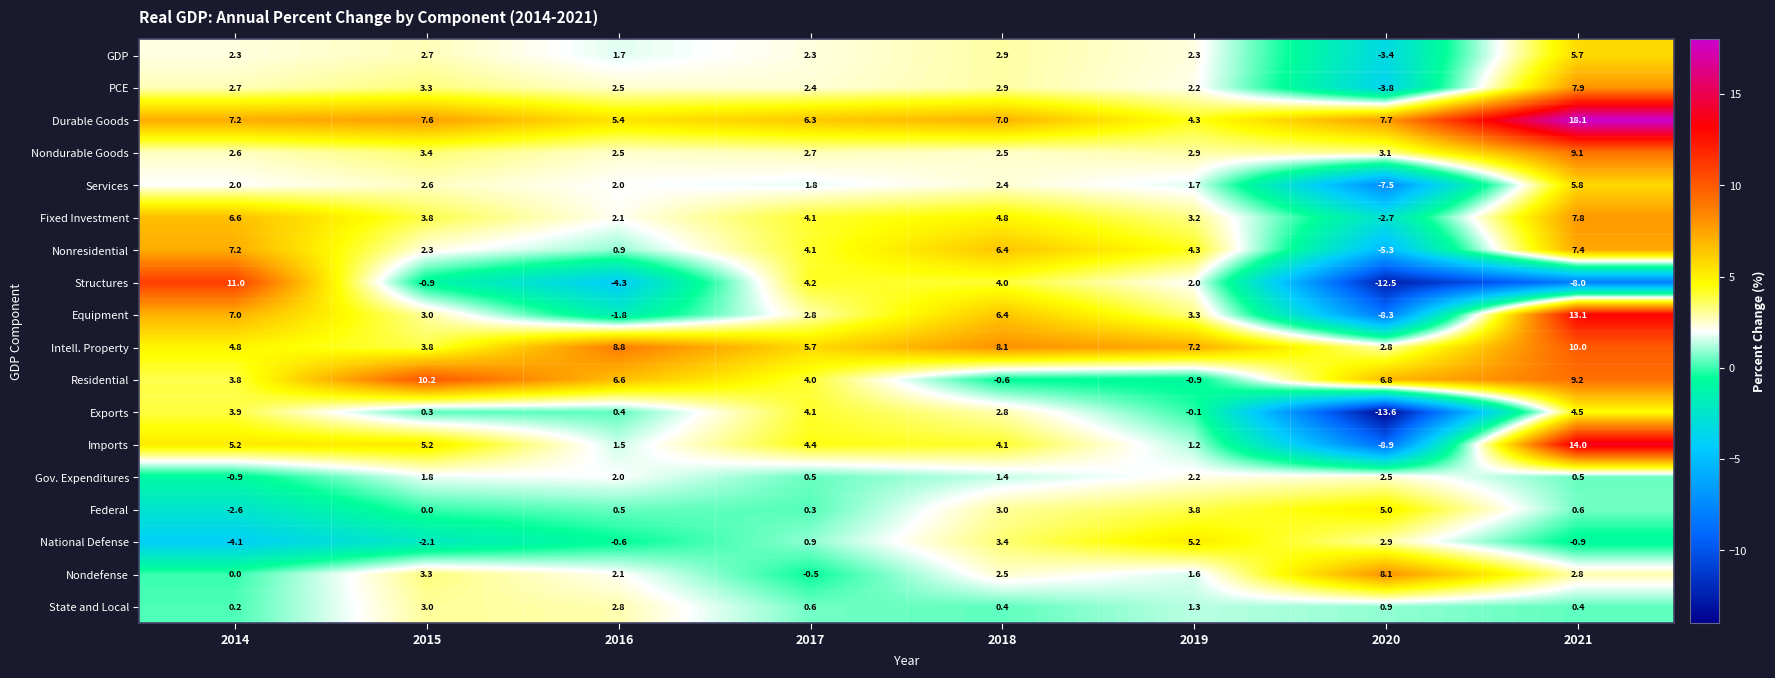

Between 2015 and 2021, which series saw the biggest shift?

Durable Goods